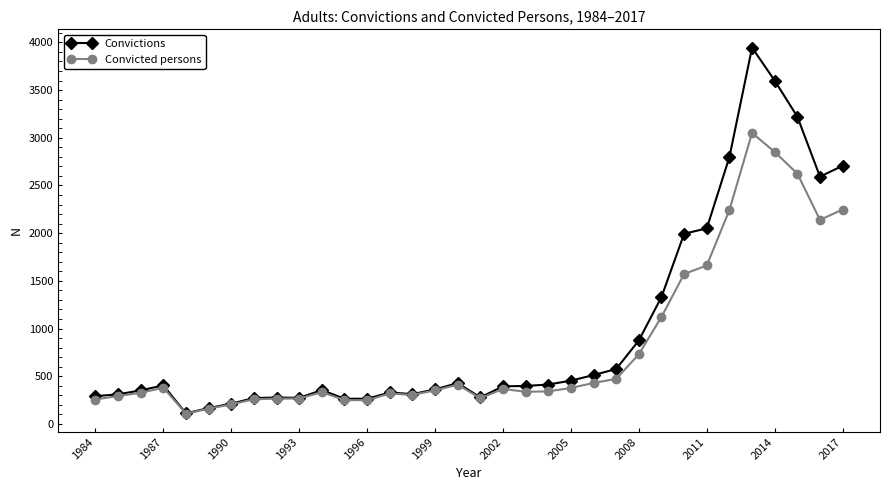

At how many categories does at least one series exceed 1766?

8